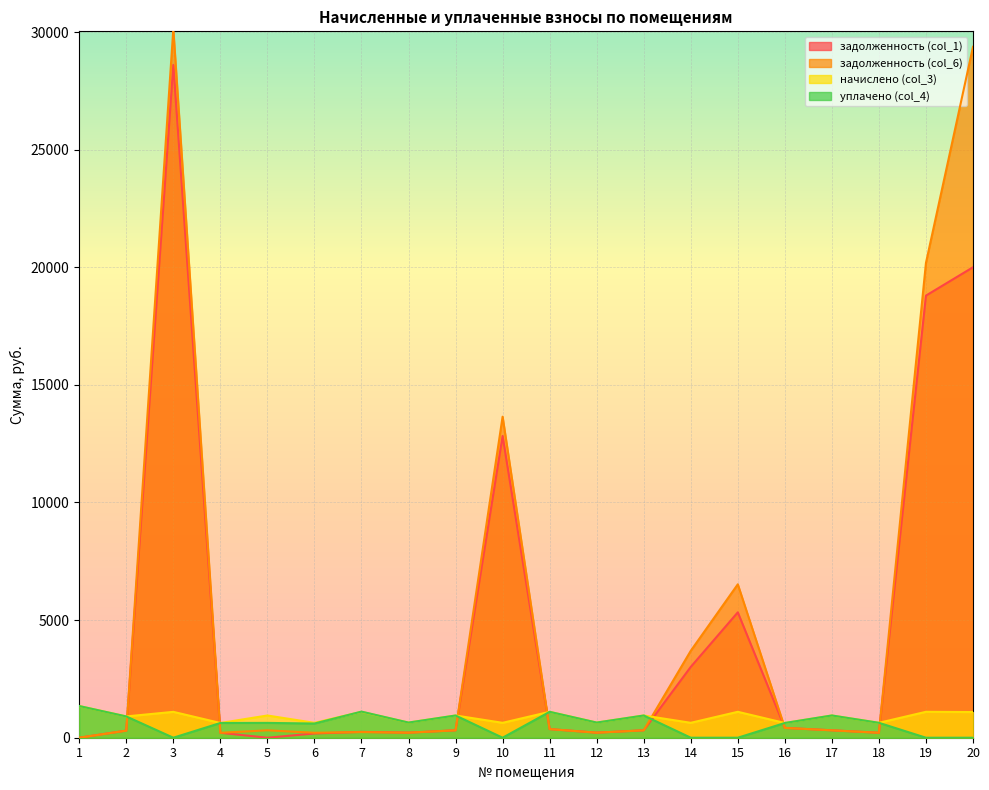

True or false: уплачено (col_4) has a value of 466.8 at 13.

False